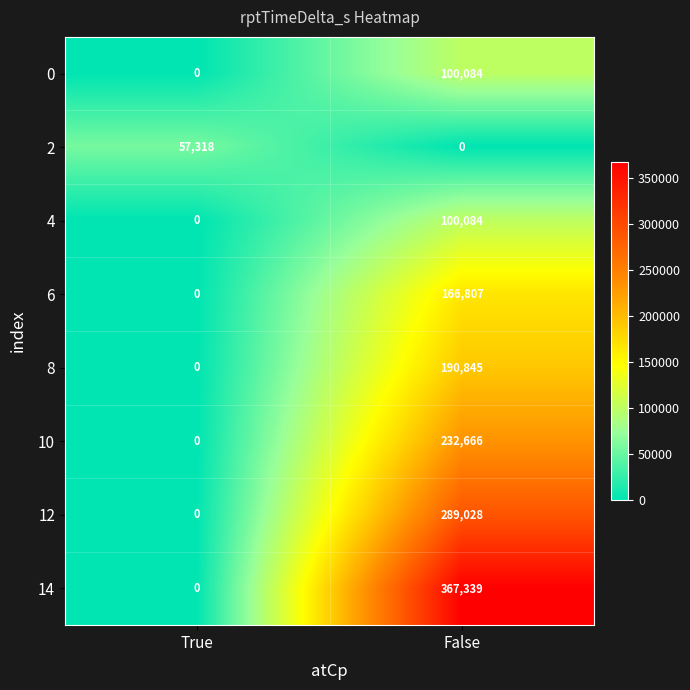

Reading left to right, what are all the values shown in this chart?

0: True=0	False=100084
2: True=57318	False=0
4: True=0	False=100084
6: True=0	False=166807
8: True=0	False=190845
10: True=0	False=232666
12: True=0	False=289028
14: True=0	False=367339